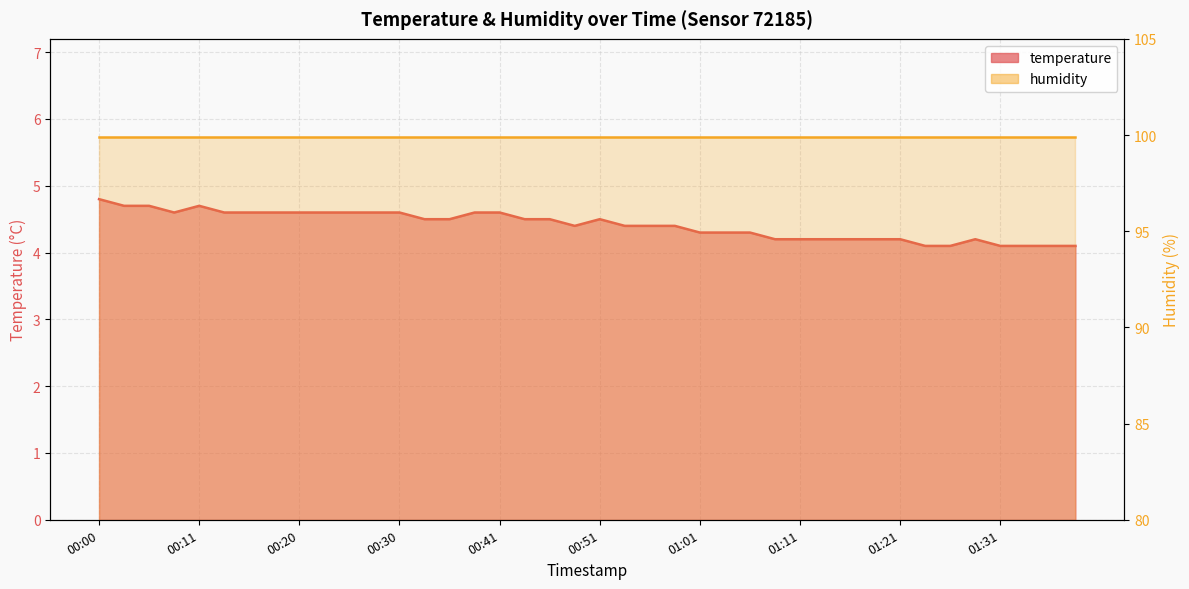

Between 2022-12-24T00:36:13 and 2022-12-24T00:11:02, which is larger?

2022-12-24T00:11:02